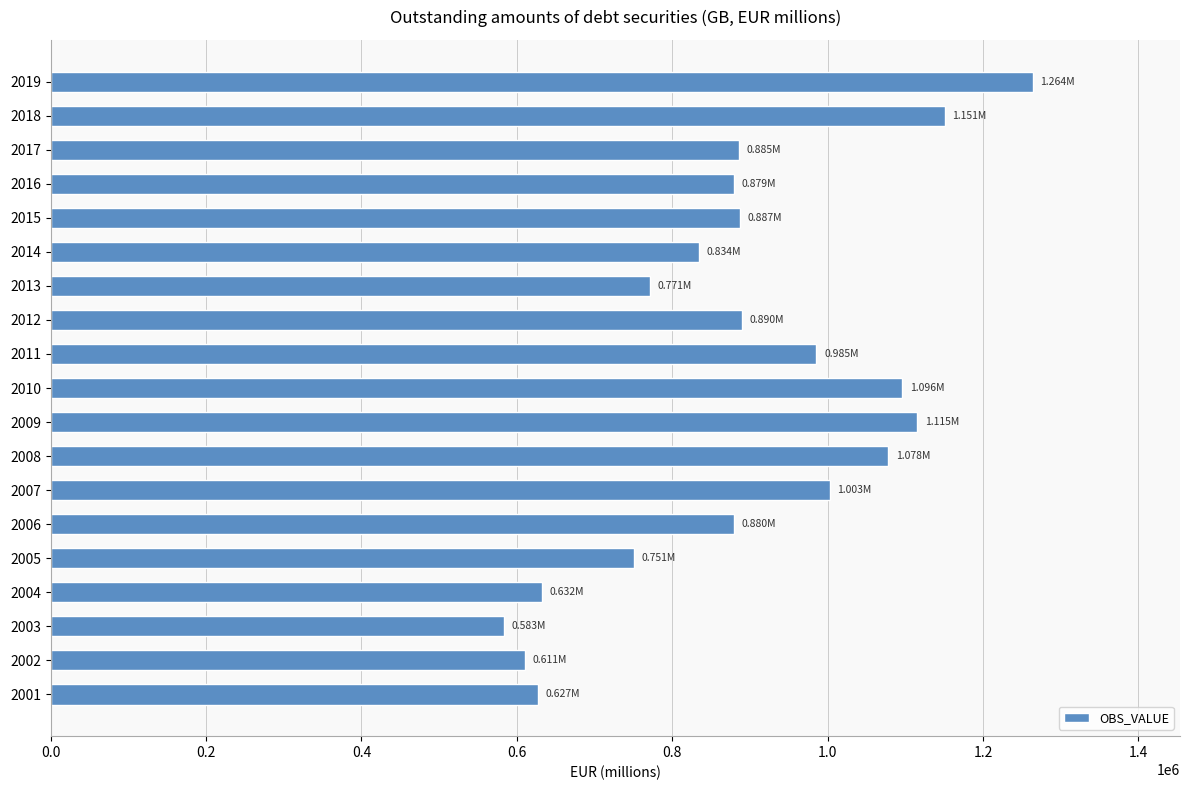

What is the average value?

890586.8